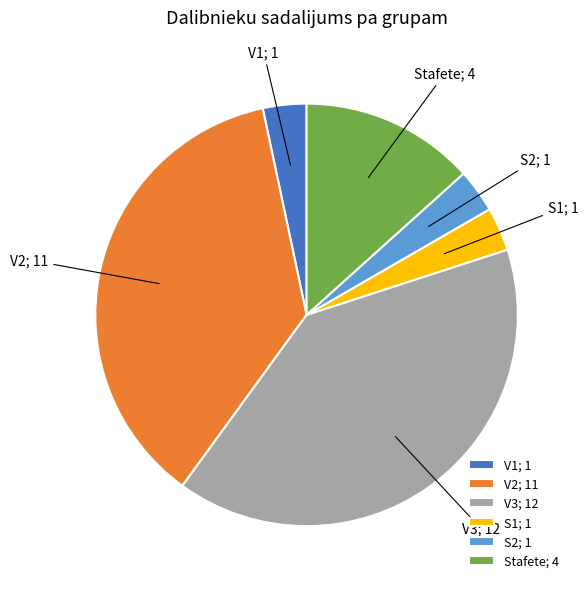

What is the largest slice in the pie chart?

V3